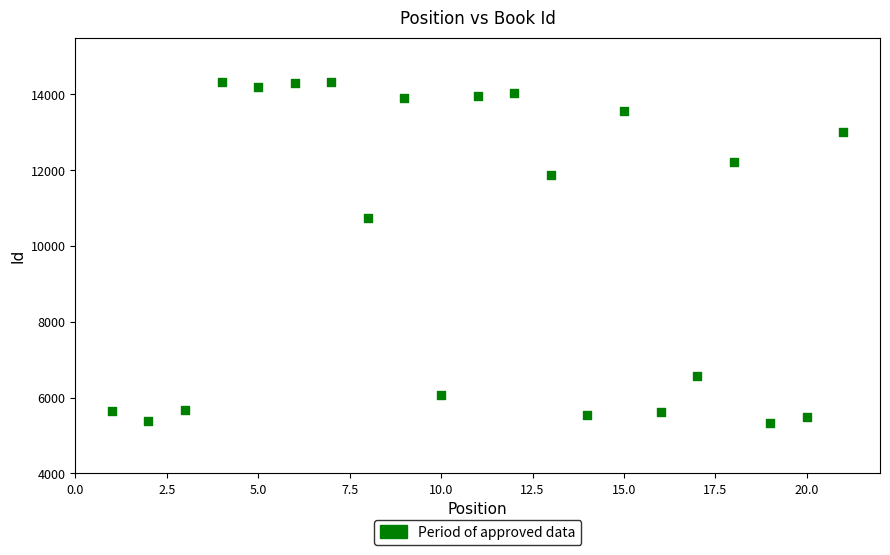

What Y value in the scatter plot is closest to 9841?

10742